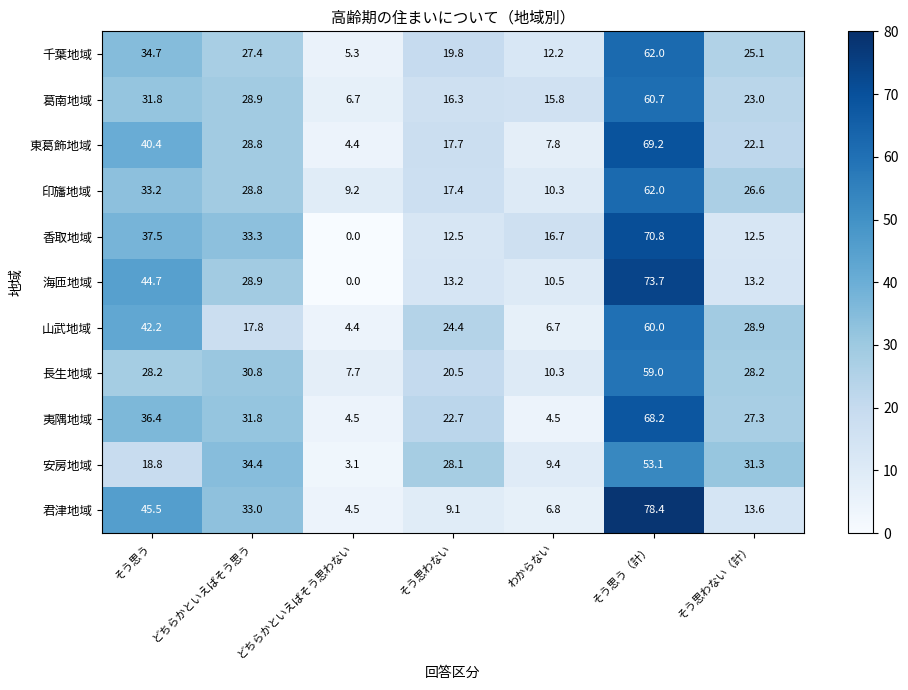

At how many categories does at least one series exceed 70?

1